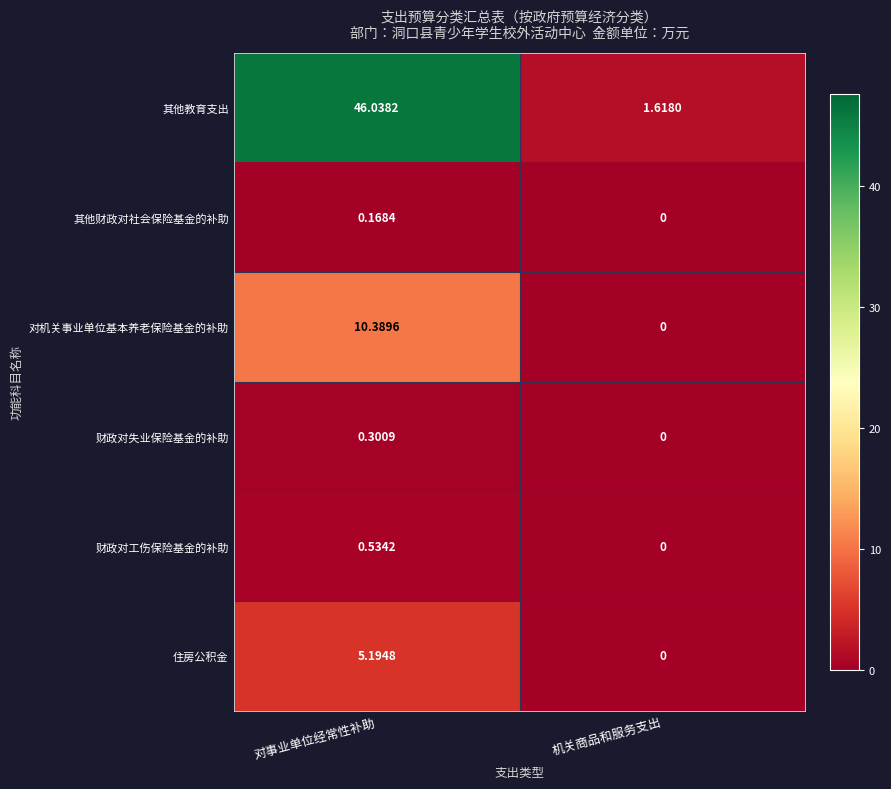

Where is 财政对失业保险基金的补助 nearest to the value 0?

机关商品和服务支出